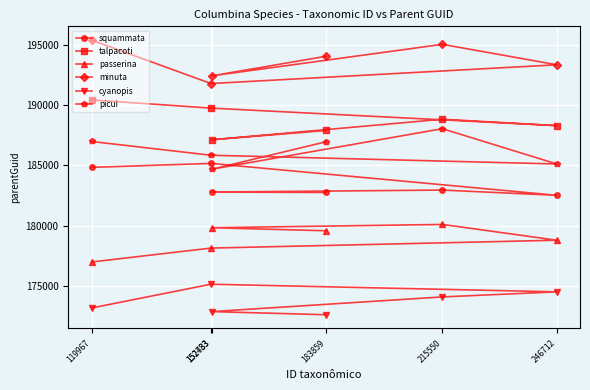

What is the highest value of the talpacoti series?

190429